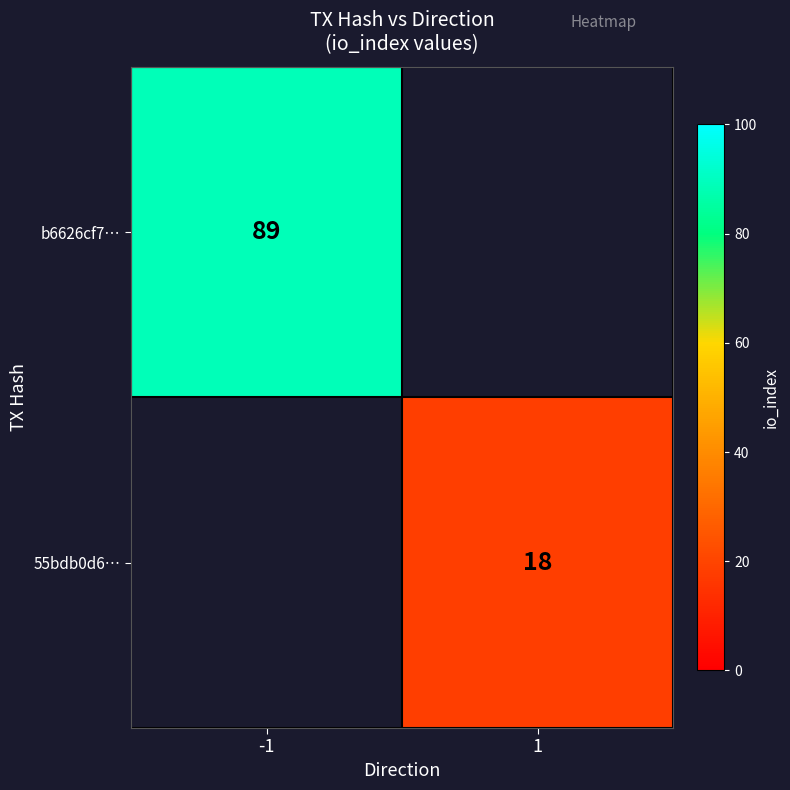

The 55bdb0d6… series shows 10.5 at 1. True or false?

False